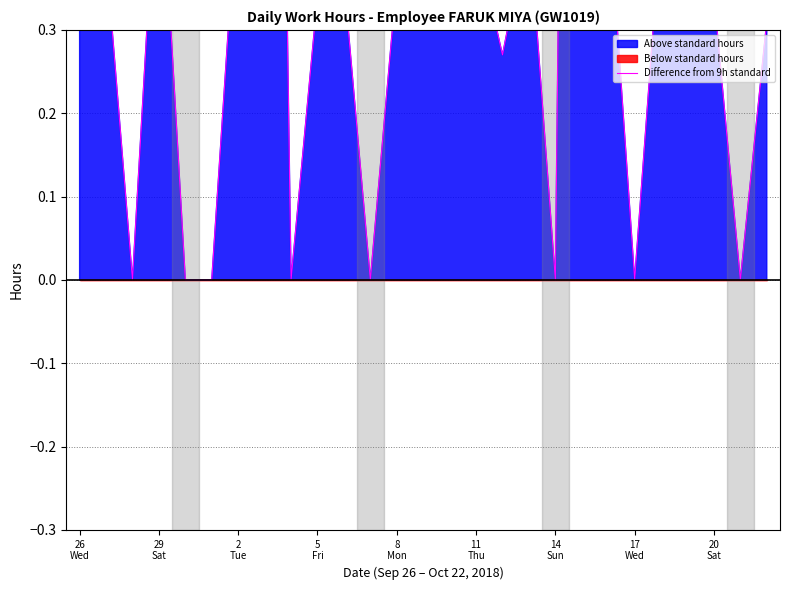

What is the average value?

0.5